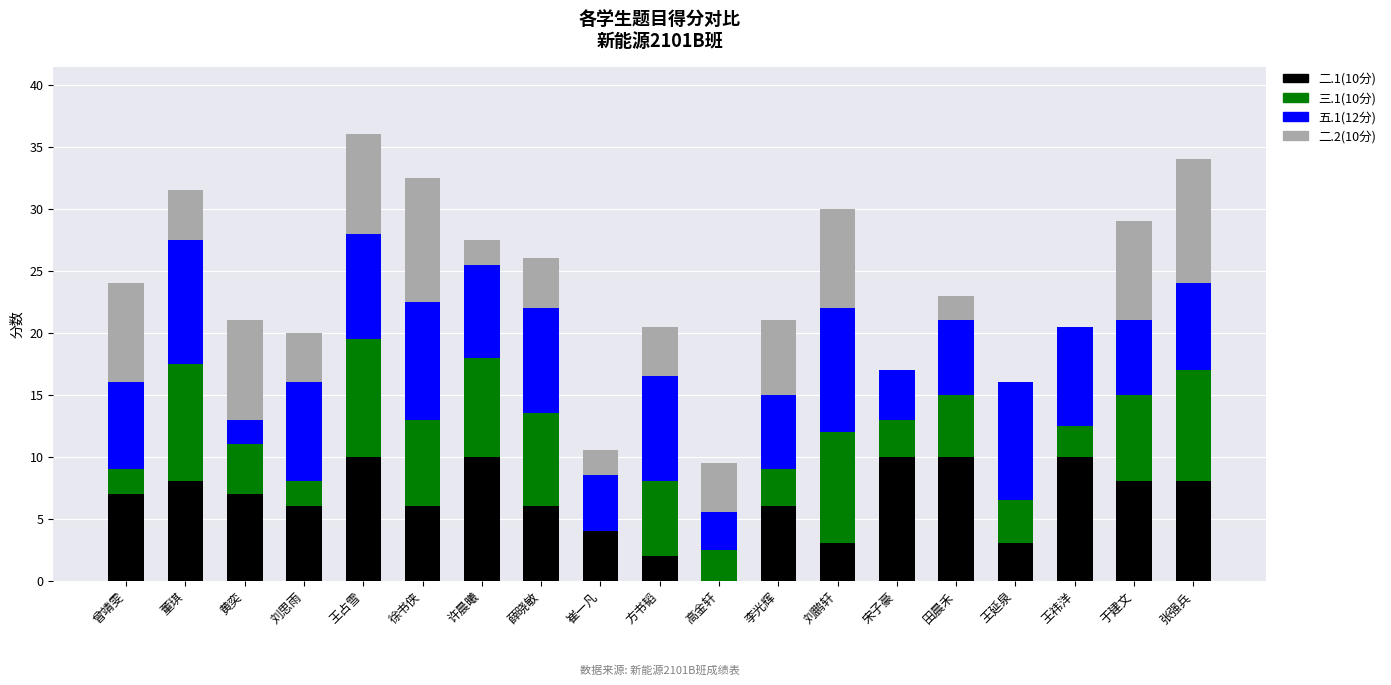

The 二.1(10分) series shows 12.8 at 张强兵. True or false?

False